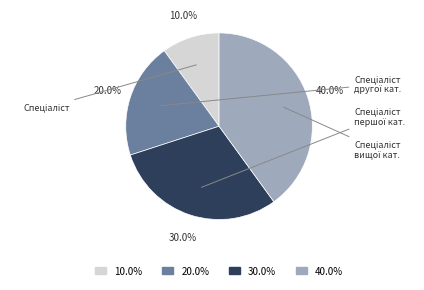

Is there any slice that represents more than half of the pie?

No